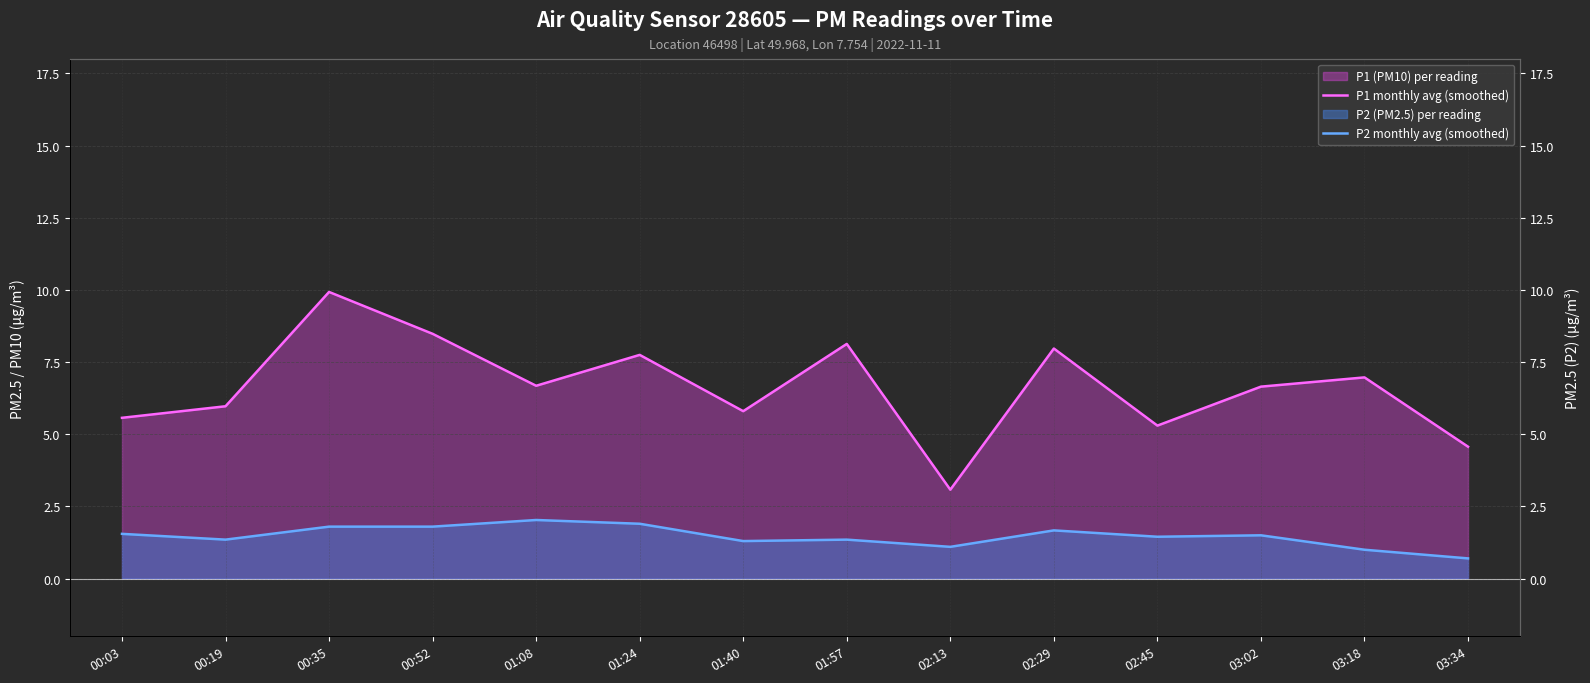

Does the chart display data point markers on the line(s)?

No